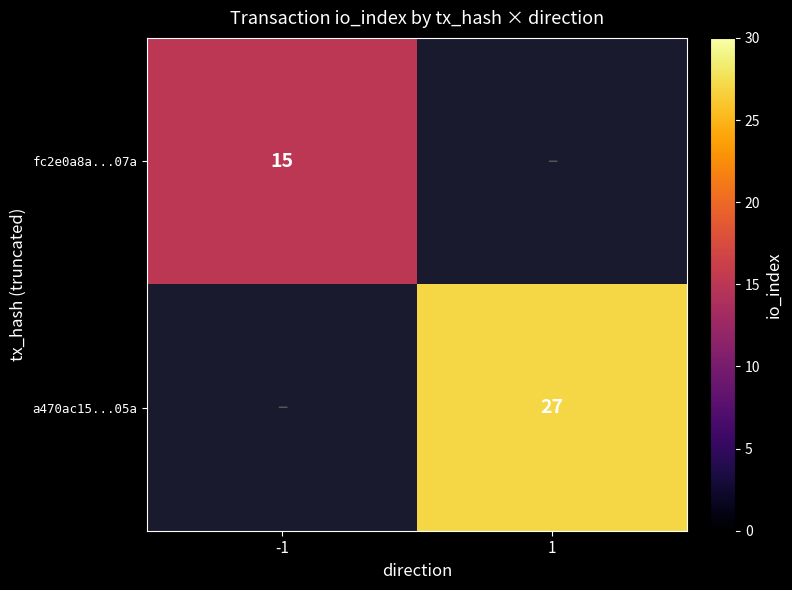

Is the value of a470ac15...05a at 1 greater than the value of fc2e0a8a...07a at -1?

Yes